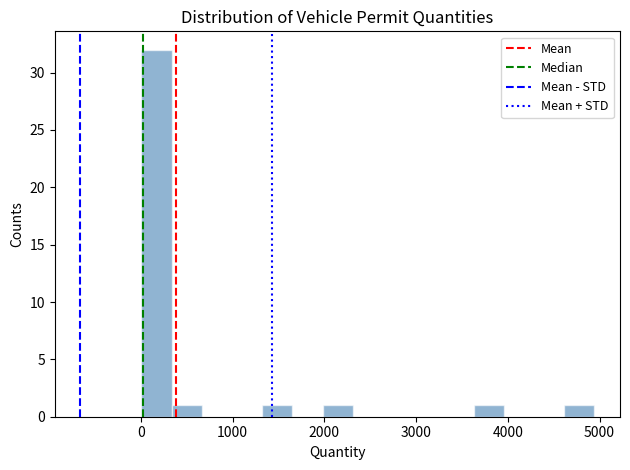

Around what value on the x-axis is the tallest bar? Give the approximate position of its centre, as read against the axis.

200